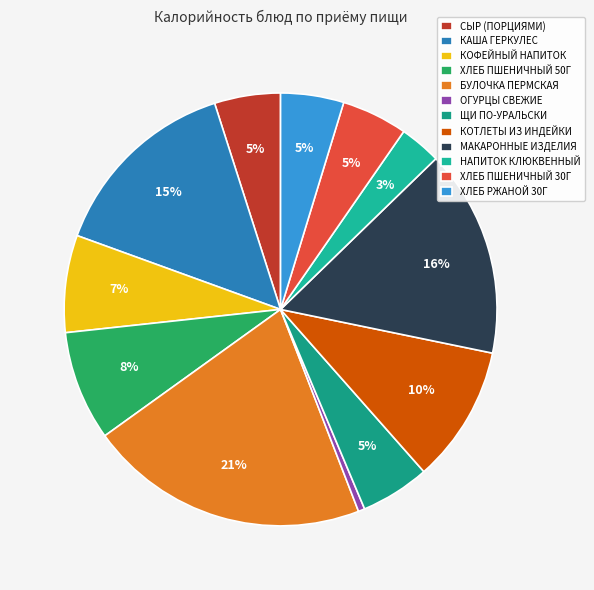

To the nearest percent, what is the difference between the largest and smallest slice percentages?

20%